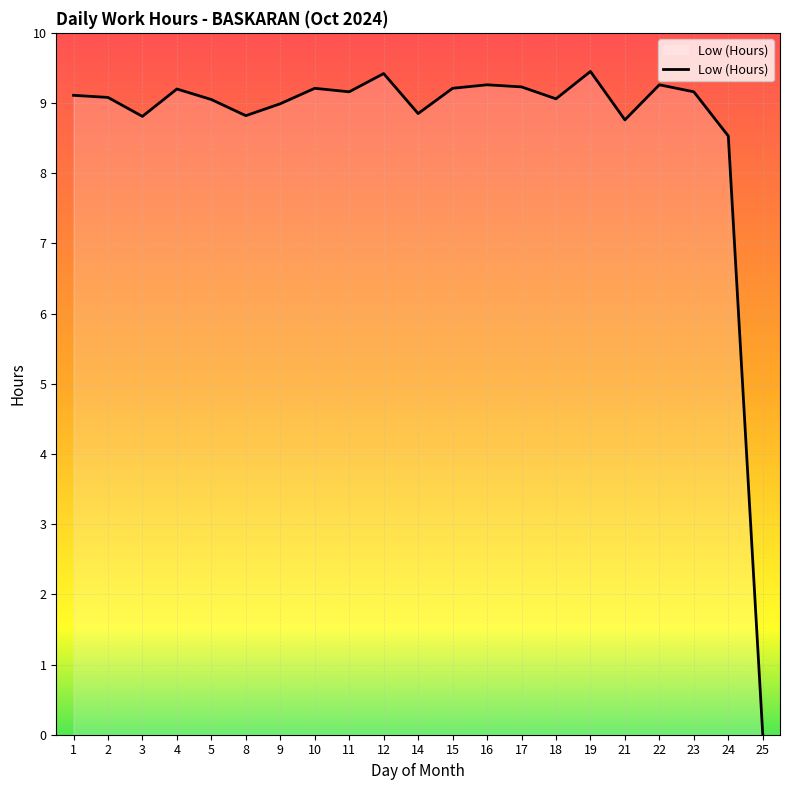

What is the ratio of the value at 9 to the value at 4?

1.0